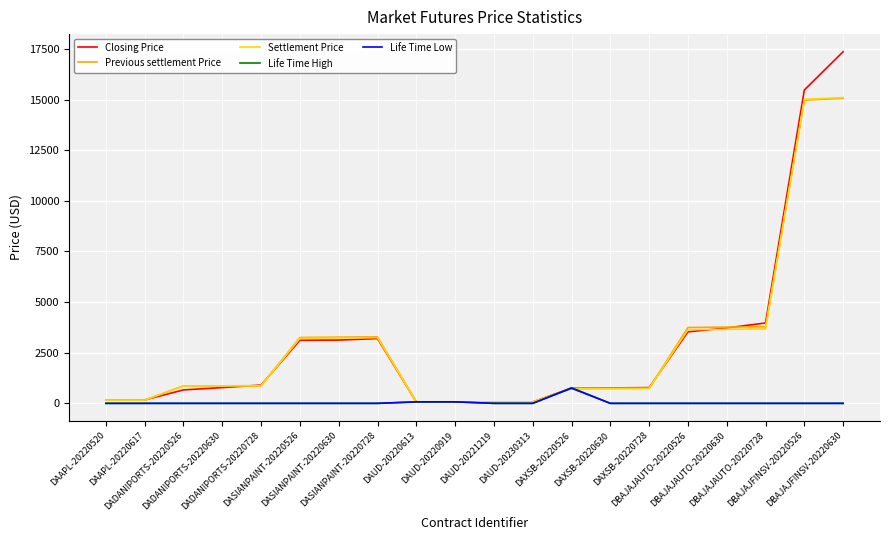

At which category is the sum across all series the highest?

DBAJAJFINSV-20220630